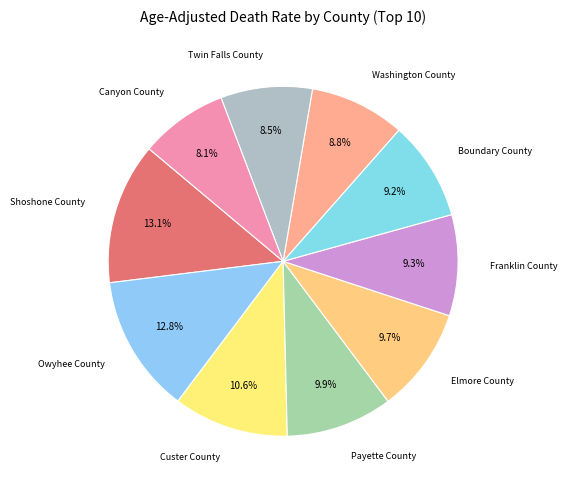

Count the number of slices in the pie.

10